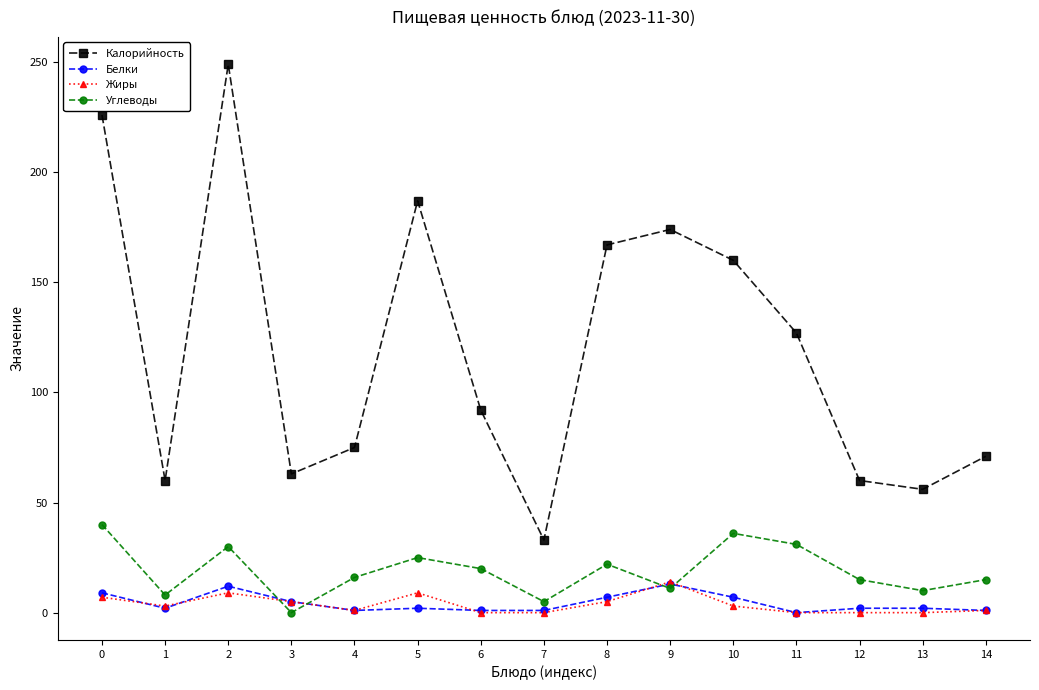

Which category has the highest value across all series?

2